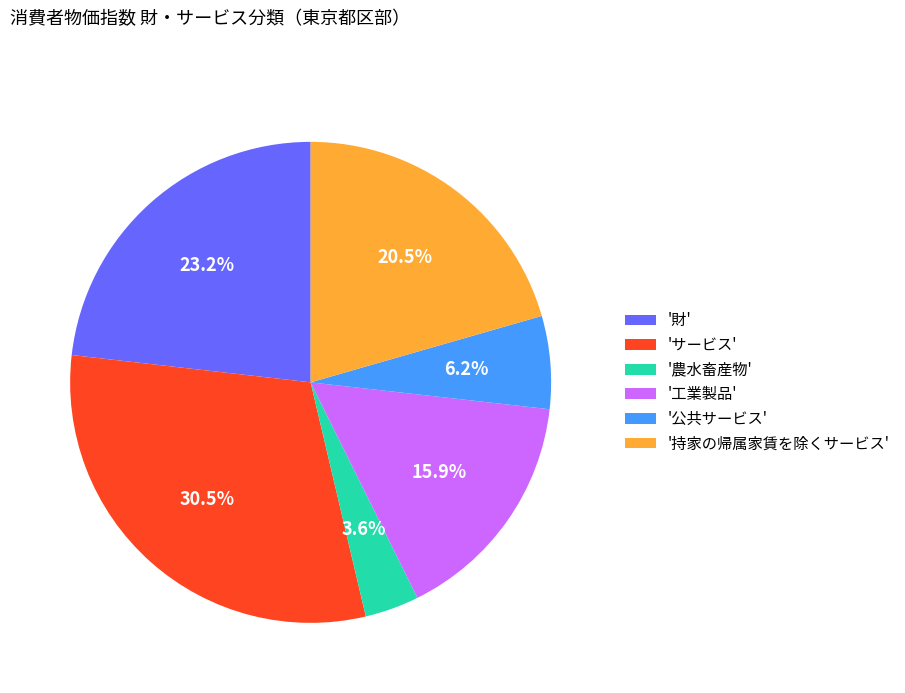

Does 'サービス' account for over 50% of the chart?

No